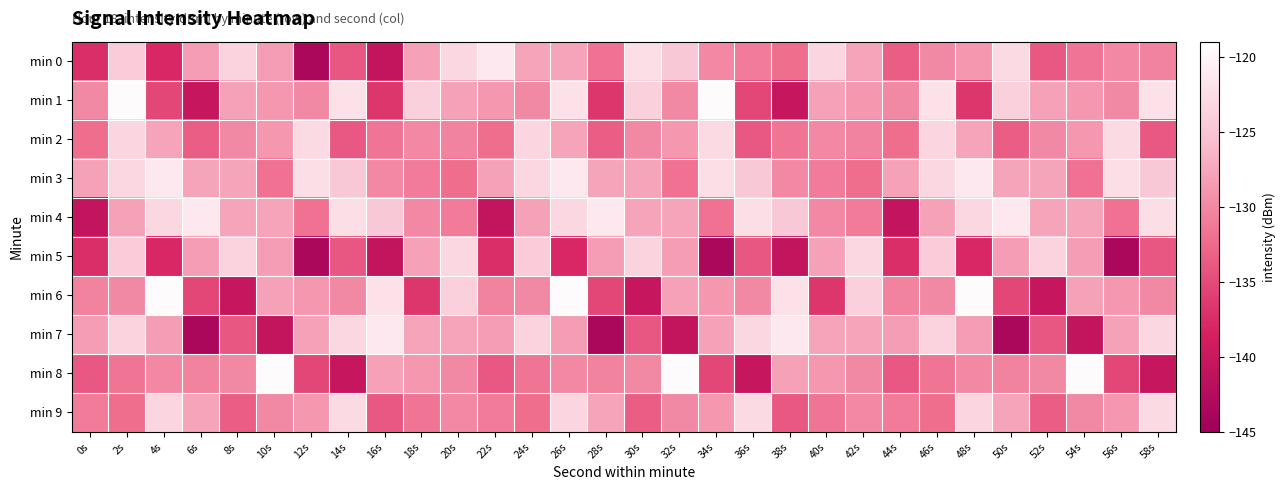

Reading right to left, list all the values displayed in this chart.

min 0: 58s=-130.4	56s=-130.0	54s=-131.7	52s=-133.9	50s=-122.8	48s=-128.8	46s=-129.9	44s=-133.5	42s=-127.8	40s=-123.3	38s=-132.2	36s=-131.0	34s=-130.0	32s=-124.7	30s=-122.4	28s=-131.9	26s=-127.7	24s=-127.8	22s=-121.4	20s=-123.1	18s=-127.9	16s=-140.7	14s=-133.9	12s=-143.6	10s=-128.3	8s=-123.6	6s=-128.3	4s=-137.9	2s=-124.4	0s=-137.3
min 1: 58s=-122.1	56s=-129.9	54s=-128.8	52s=-128.0	50s=-123.8	48s=-136.6	46s=-122.1	44s=-129.9	42s=-128.8	40s=-128.0	38s=-140.4	36s=-135.3	34s=-119.5	32s=-129.9	30s=-123.8	28s=-136.6	26s=-122.1	24s=-129.9	22s=-128.8	20s=-128.0	18s=-123.8	16s=-136.6	14s=-122.1	12s=-129.9	10s=-128.8	8s=-128.0	6s=-140.4	4s=-135.3	2s=-119.5	0s=-129.9
min 2: 58s=-133.9	56s=-122.8	54s=-128.8	52s=-129.9	50s=-133.5	48s=-127.8	46s=-123.3	44s=-132.2	42s=-130.4	40s=-130.0	38s=-131.7	36s=-133.9	34s=-122.8	32s=-128.8	30s=-129.9	28s=-133.5	26s=-127.8	24s=-123.3	22s=-132.2	20s=-130.4	18s=-130.0	16s=-131.7	14s=-133.9	12s=-122.8	10s=-128.8	8s=-129.9	6s=-133.5	4s=-127.8	2s=-123.3	0s=-132.2
min 3: 58s=-124.7	56s=-122.4	54s=-131.9	52s=-127.7	50s=-127.8	48s=-121.4	46s=-123.1	44s=-127.9	42s=-132.2	40s=-131.0	38s=-130.0	36s=-124.7	34s=-122.4	32s=-131.9	30s=-127.7	28s=-127.8	26s=-121.4	24s=-123.1	22s=-127.9	20s=-132.2	18s=-131.0	16s=-130.0	14s=-124.7	12s=-122.4	10s=-131.9	8s=-127.7	6s=-127.8	4s=-121.4	2s=-123.1	0s=-127.9
min 4: 58s=-122.4	56s=-131.9	54s=-127.7	52s=-127.8	50s=-121.4	48s=-123.1	46s=-127.9	44s=-140.7	42s=-131.0	40s=-130.0	38s=-124.7	36s=-122.4	34s=-131.9	32s=-127.7	30s=-127.8	28s=-121.4	26s=-123.1	24s=-127.9	22s=-140.7	20s=-131.0	18s=-130.0	16s=-124.7	14s=-122.4	12s=-131.9	10s=-127.7	8s=-127.8	6s=-121.4	4s=-123.1	2s=-127.9	0s=-140.7
min 5: 58s=-133.9	56s=-143.6	54s=-128.3	52s=-123.6	50s=-128.3	48s=-137.9	46s=-124.4	44s=-137.3	42s=-123.1	40s=-127.9	38s=-140.7	36s=-133.9	34s=-143.6	32s=-128.3	30s=-123.6	28s=-128.3	26s=-137.9	24s=-124.4	22s=-137.3	20s=-123.1	18s=-127.9	16s=-140.7	14s=-133.9	12s=-143.6	10s=-128.3	8s=-123.6	6s=-128.3	4s=-137.9	2s=-124.4	0s=-137.3
min 6: 58s=-129.9	56s=-128.8	54s=-128.0	52s=-140.4	50s=-135.3	48s=-119.5	46s=-129.9	44s=-130.4	42s=-123.8	40s=-136.6	38s=-122.1	36s=-129.9	34s=-128.8	32s=-128.0	30s=-140.4	28s=-135.3	26s=-119.5	24s=-129.9	22s=-130.4	20s=-123.8	18s=-136.6	16s=-122.1	14s=-129.9	12s=-128.8	10s=-128.0	8s=-140.4	6s=-135.3	4s=-119.5	2s=-129.9	0s=-130.4
min 7: 58s=-123.1	56s=-127.9	54s=-140.7	52s=-133.9	50s=-143.6	48s=-128.3	46s=-123.6	44s=-128.3	42s=-127.7	40s=-127.8	38s=-121.4	36s=-123.1	34s=-127.9	32s=-140.7	30s=-133.9	28s=-143.6	26s=-128.3	24s=-123.6	22s=-128.3	20s=-127.7	18s=-127.8	16s=-121.4	14s=-123.1	12s=-127.9	10s=-140.7	8s=-133.9	6s=-143.6	4s=-128.3	2s=-123.6	0s=-128.3
min 8: 58s=-140.4	56s=-135.3	54s=-119.5	52s=-129.9	50s=-130.4	48s=-130.0	46s=-131.7	44s=-133.9	42s=-129.9	40s=-128.8	38s=-128.0	36s=-140.4	34s=-135.3	32s=-119.5	30s=-129.9	28s=-130.4	26s=-130.0	24s=-131.7	22s=-133.9	20s=-129.9	18s=-128.8	16s=-128.0	14s=-140.4	12s=-135.3	10s=-119.5	8s=-129.9	6s=-130.4	4s=-130.0	2s=-131.7	0s=-133.9
min 9: 58s=-122.8	56s=-128.8	54s=-129.9	52s=-133.5	50s=-127.8	48s=-123.3	46s=-132.2	44s=-131.0	42s=-130.0	40s=-131.7	38s=-133.9	36s=-122.8	34s=-128.8	32s=-129.9	30s=-133.5	28s=-127.8	26s=-123.3	24s=-132.2	22s=-131.0	20s=-130.0	18s=-131.7	16s=-133.9	14s=-122.8	12s=-128.8	10s=-129.9	8s=-133.5	6s=-127.8	4s=-123.3	2s=-132.2	0s=-131.0